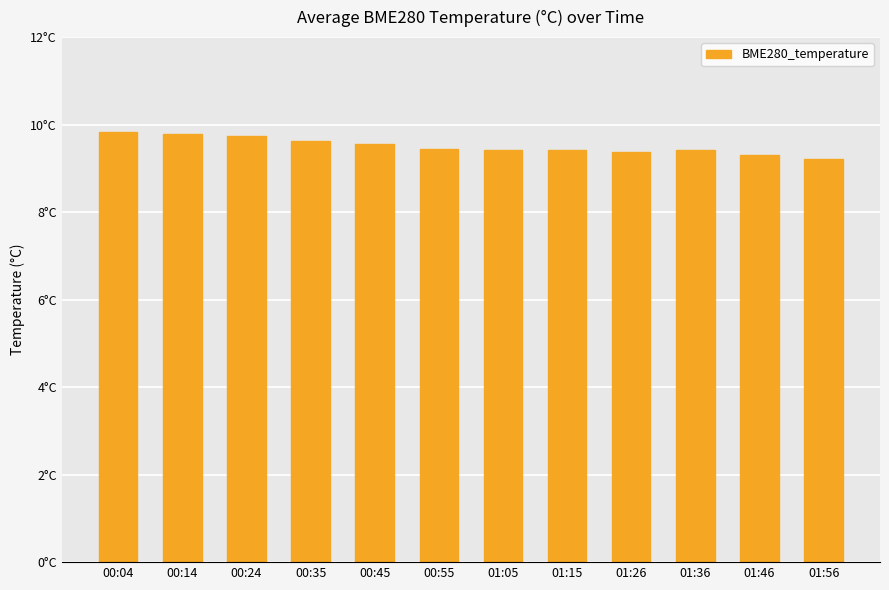

Are the bars horizontal?

No